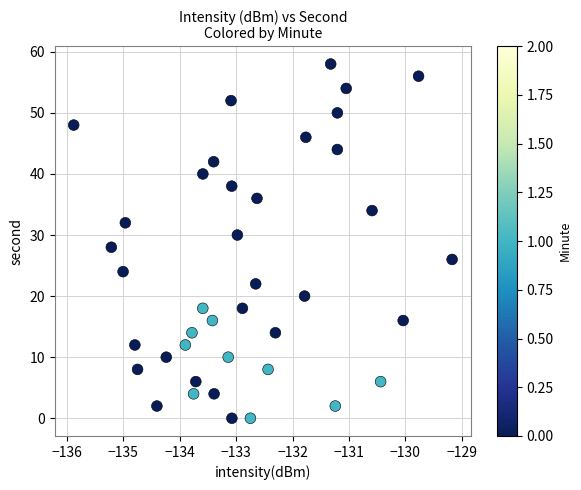

What is the range of Y values (max minus min)?

58